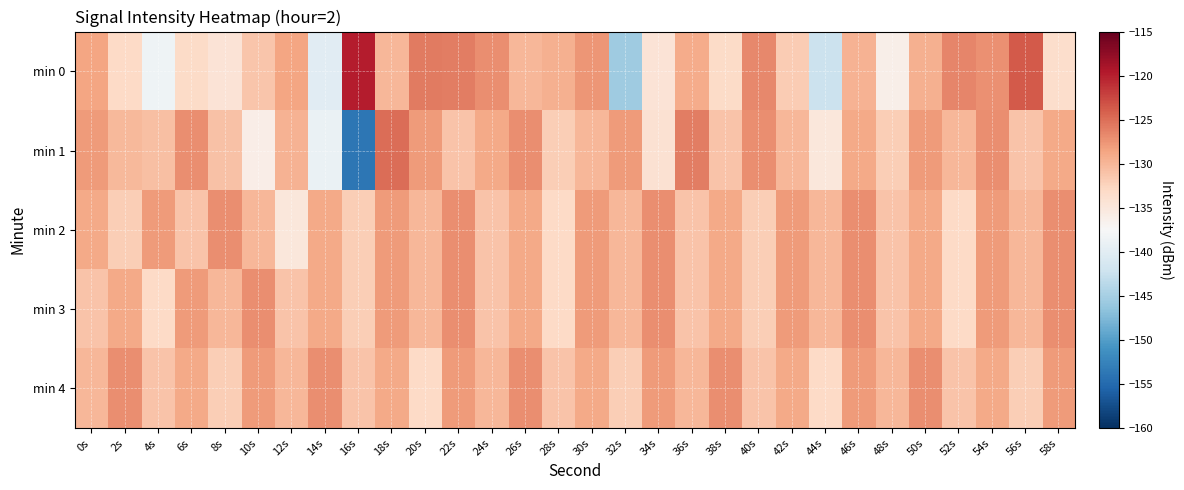

Rank the series by their maximum value, from lowest to highest.

min 2, min 3, min 4, min 1, min 0